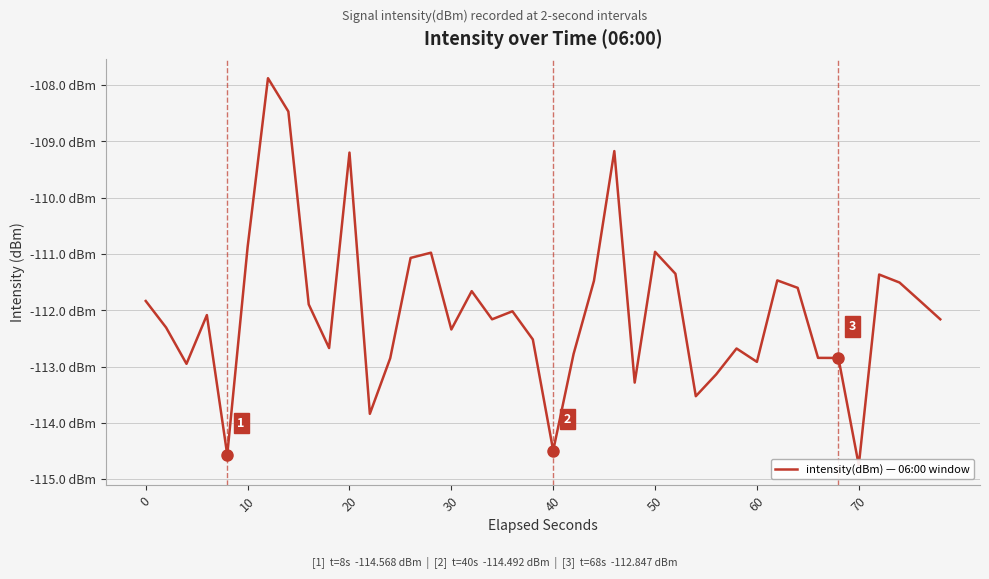

How many interior local peaks (higher than both neighbors) does the data have?

11